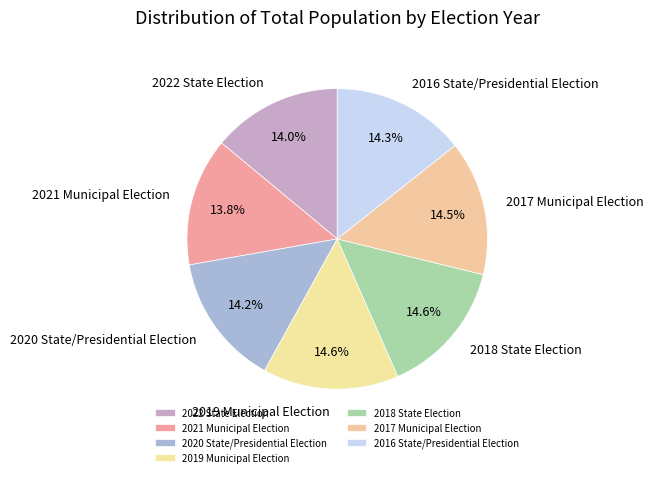

Approximately how many times larger is the value at 2020 State/Presidential Election compared to 2019 Municipal Election?

1.0